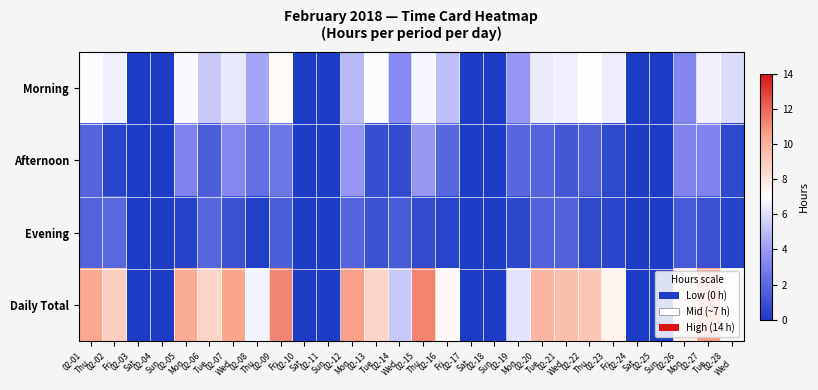

Which label corresponds to the largest value in the chart?

02-15
Thu